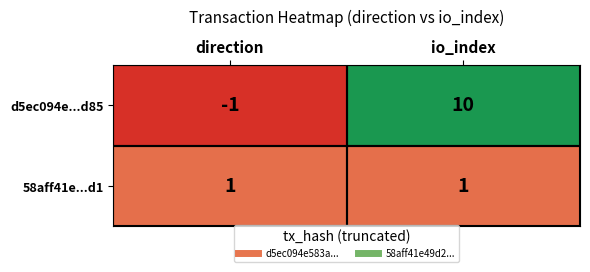

Which series has the largest total across all categories?

d5ec094e...d85